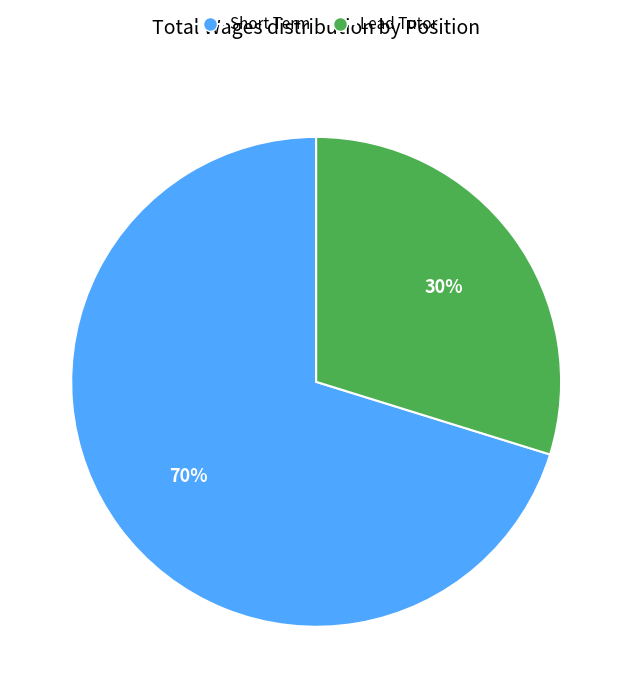

Which has a higher value, Lead Tutor or Short Term?

Short Term